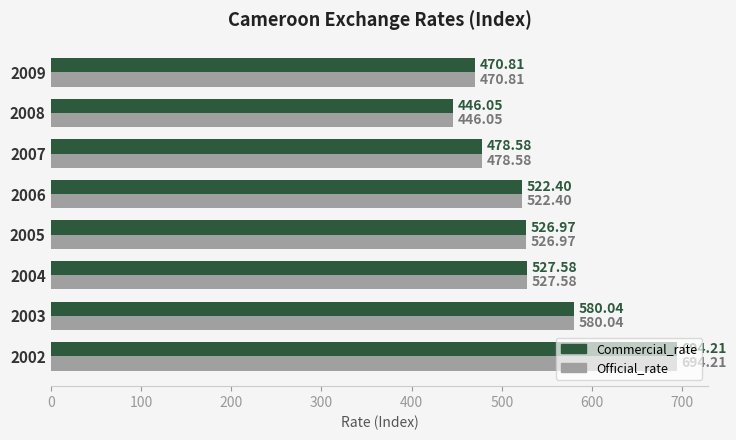

What is the average value of the Commercial_rate series?

530.8